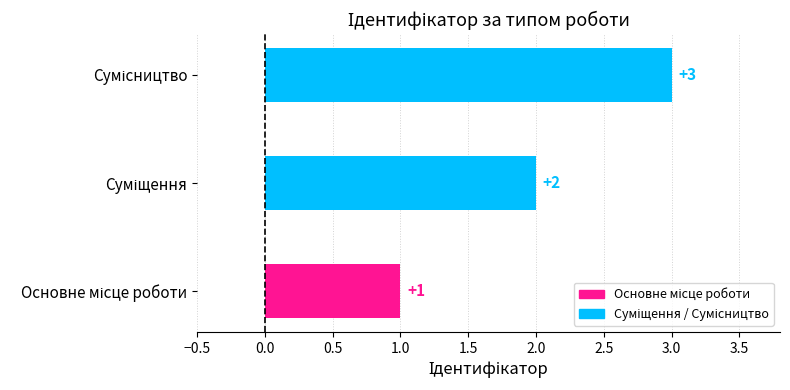

What is the greatest value displayed?

3